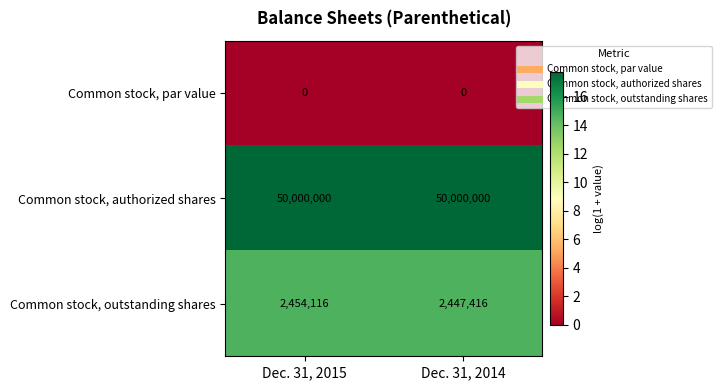

What is the sum of the Common stock, outstanding shares values at Dec. 31, 2014 and Dec. 31, 2015?

4901532